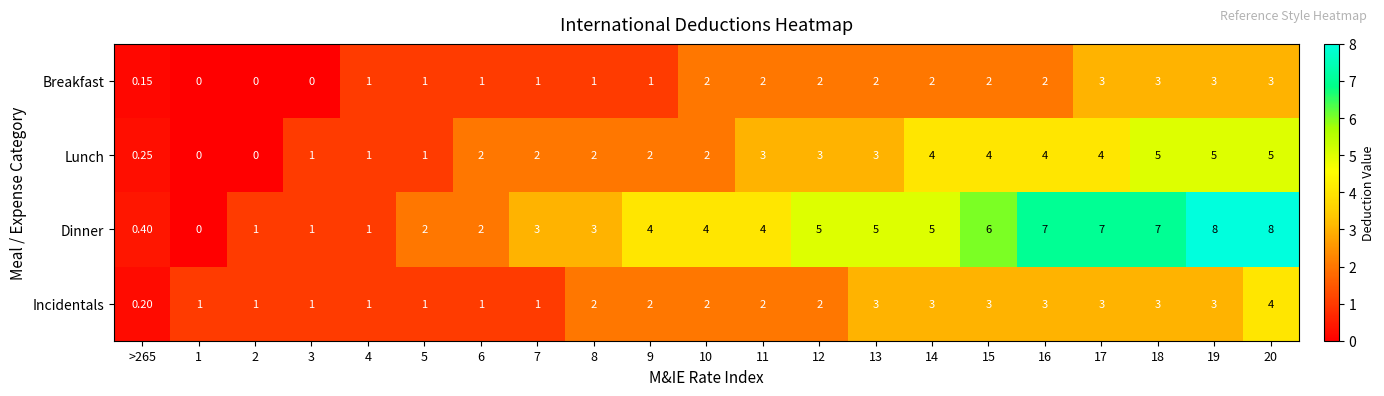

Is the value of Dinner at 19 greater than the value of Lunch at 7?

Yes